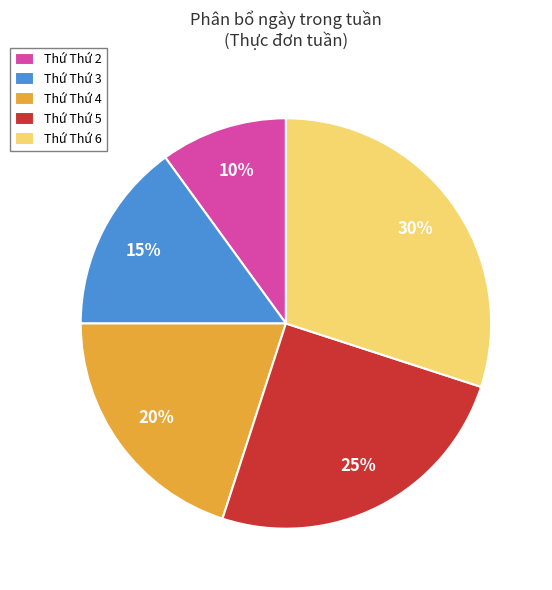

What is the largest slice in the pie chart?

Thứ Thứ 6